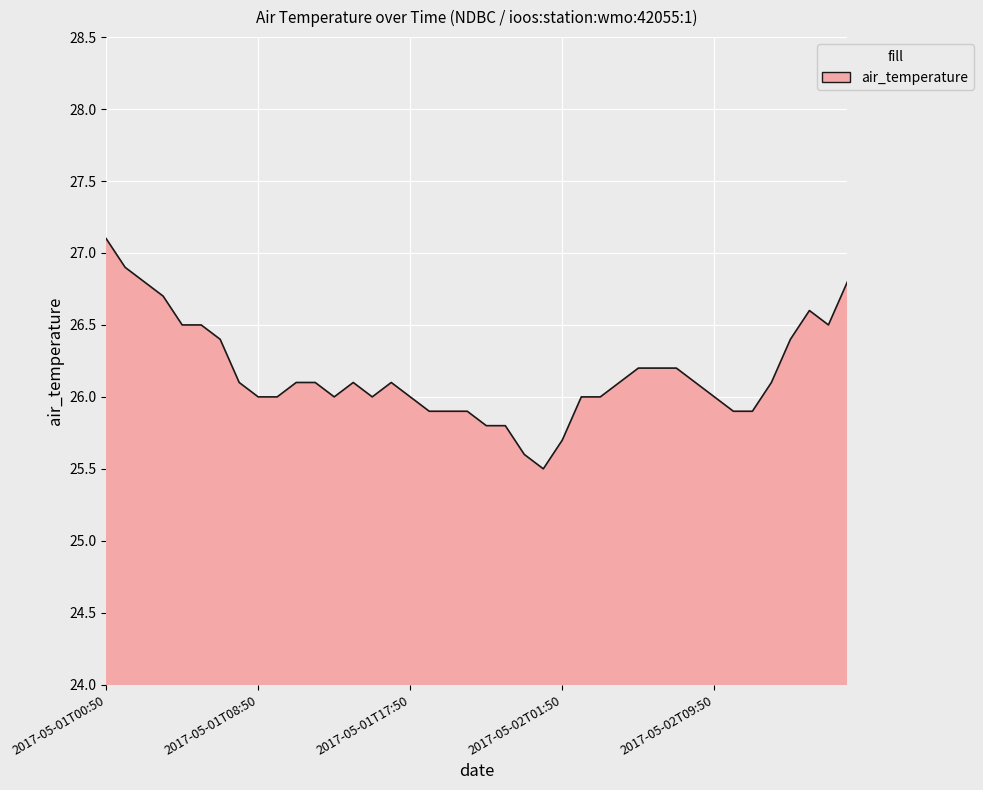

What is the difference between the second highest and second lowest values?

1.3